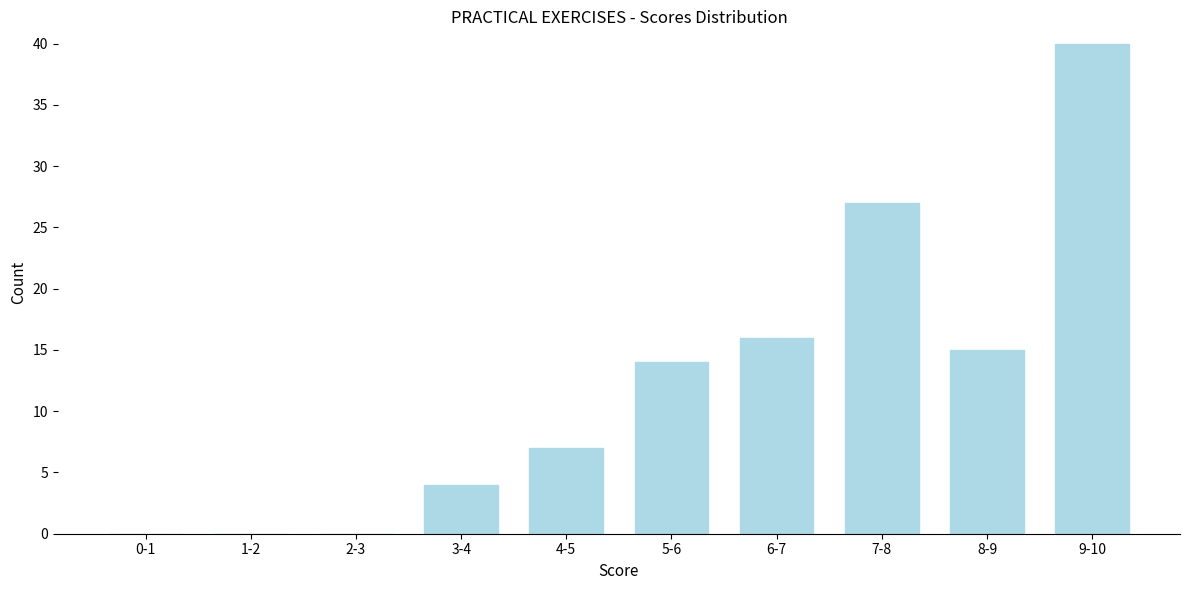

Reading left to right, list all the values displayed in this chart.

0-1=0	1-2=0	2-3=0	3-4=4	4-5=7	5-6=14	6-7=16	7-8=27	8-9=15	9-10=40